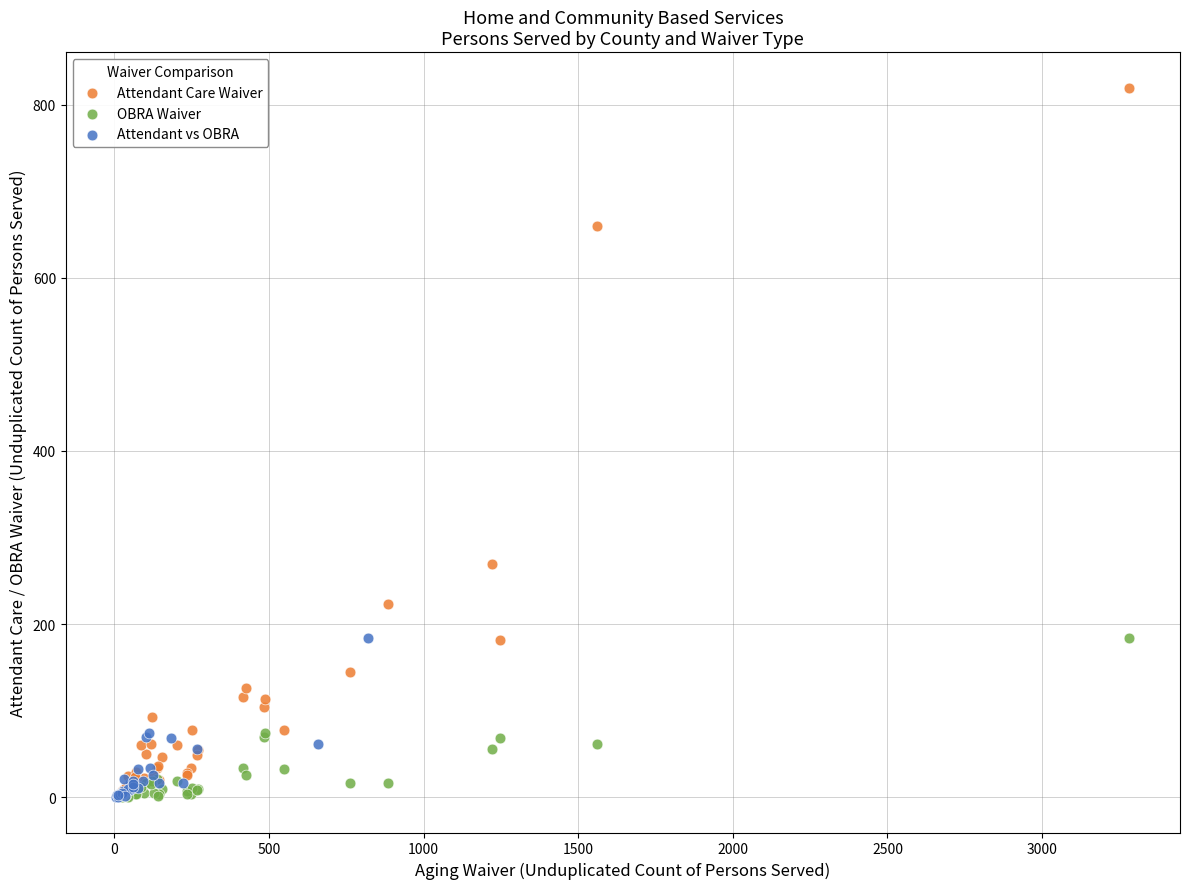

Which series has the widest spread of Y values?

Attendant Care Waiver